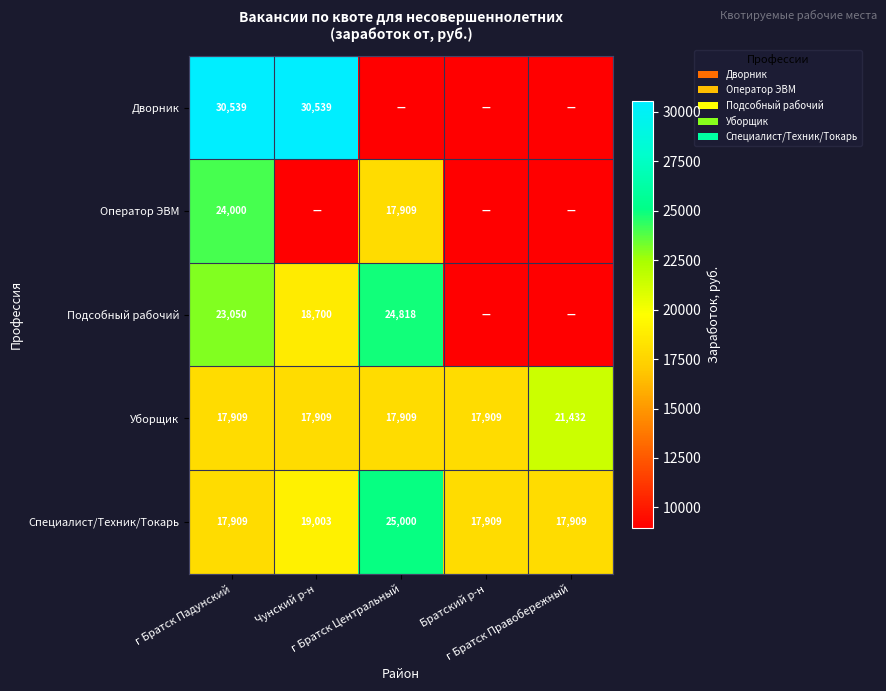

What is the difference between the maximum and second lowest values in the Специалист/Техник/Токарь series?

7091.0